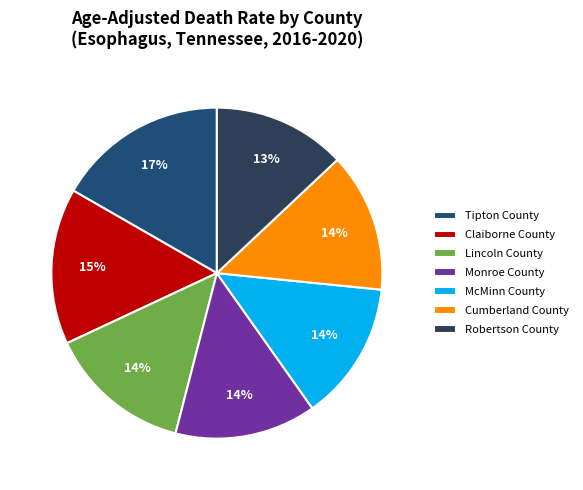

Which slice is the smallest?

Robertson County